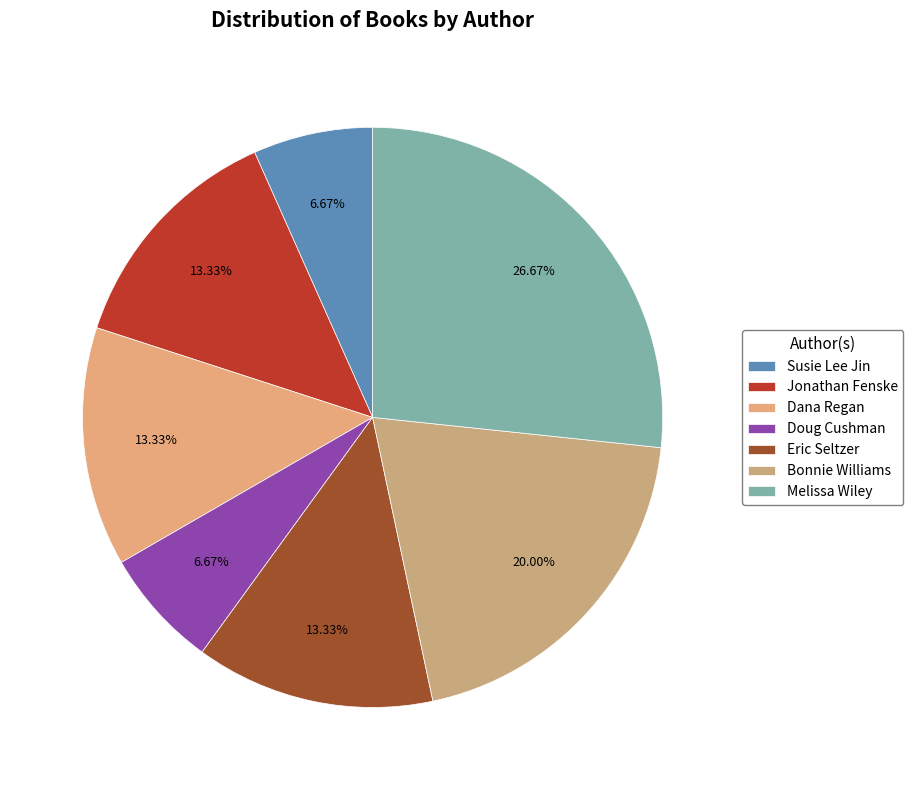

To the nearest percent, what percentage of the pie is Bonnie Williams?

20%